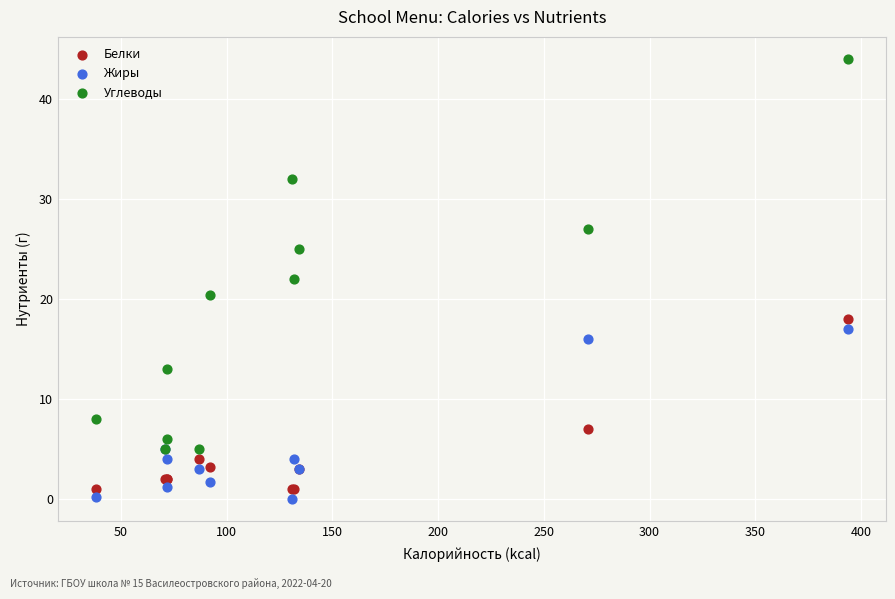

In the Белки series, what Y value is closest to 9?

7.0